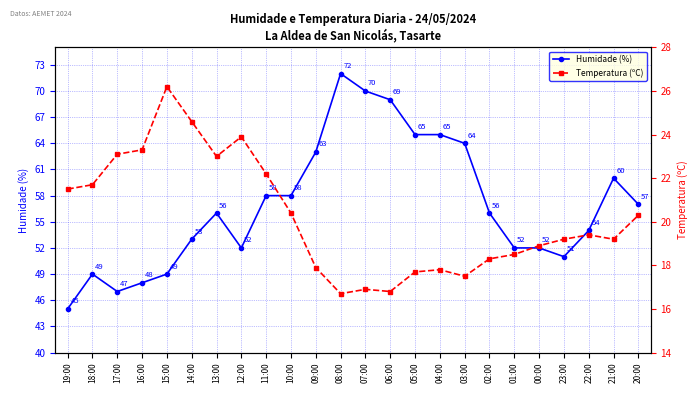

At how many categories does at least one series exceed 30?

24